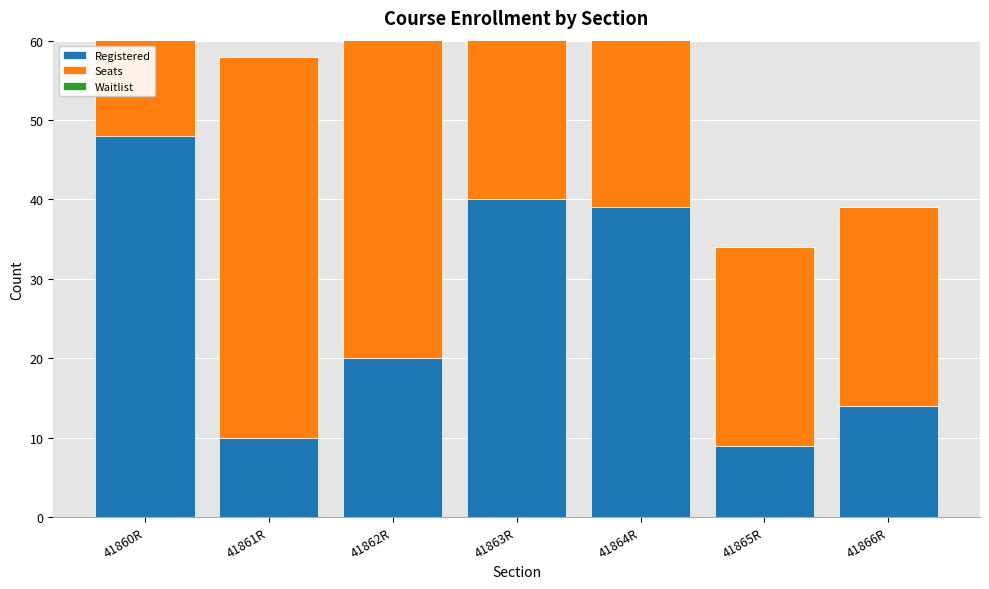

What is the difference between the maximum and second lowest values in the Seats series?

23